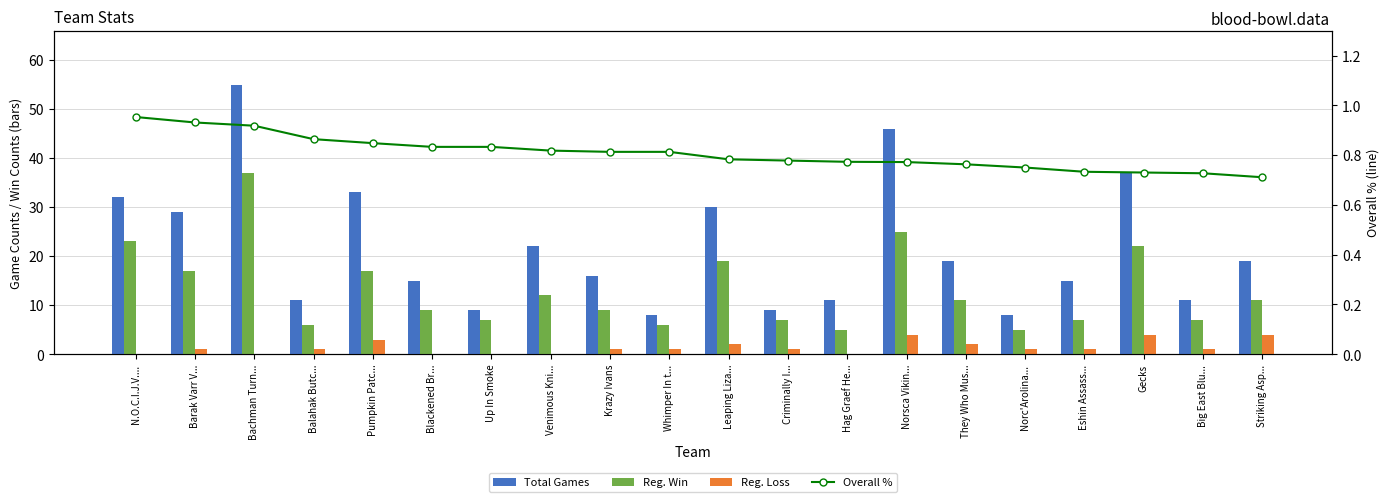

What position from the left is Norsca Vikin...?

14